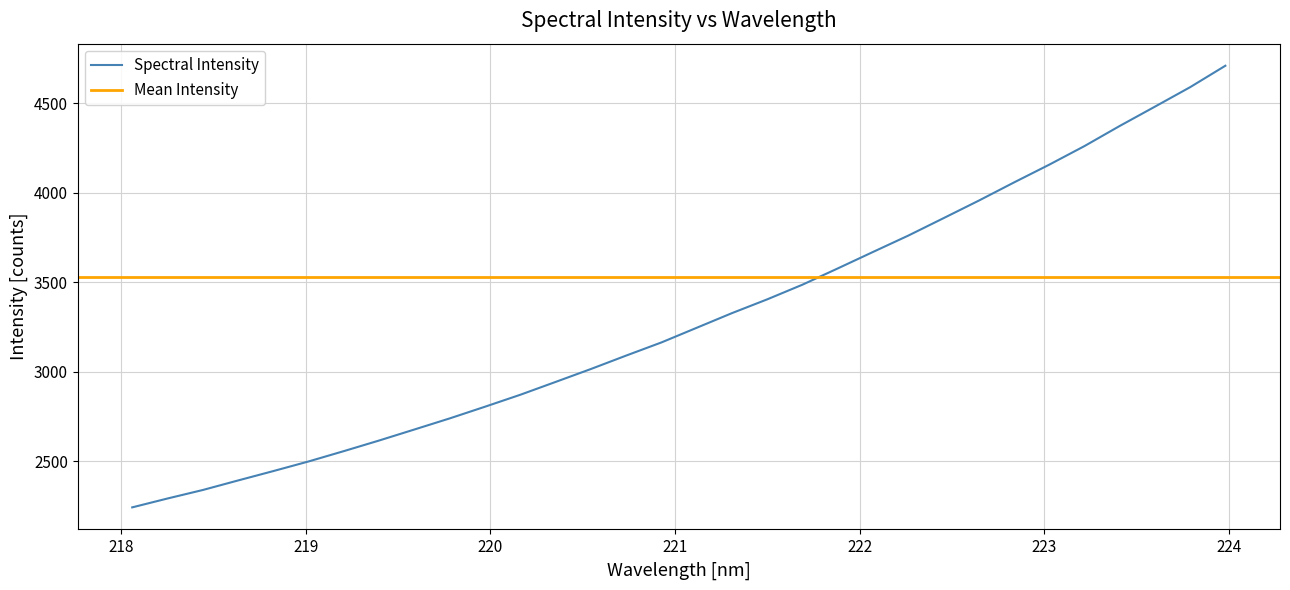

List the labels in order of value, largest first.

223.9802, 223.7895, 223.5987, 223.408, 223.2172, 223.0264, 222.8355, 222.6447, 222.4538, 222.263, 222.0721, 221.8812, 221.6902, 221.4993, 221.3083, 221.1174, 220.9264, 220.7354, 220.5444, 220.3533, 220.1623, 219.9712, 219.7801, 219.589, 219.3979, 219.2067, 219.0156, 218.8244, 218.6332, 218.442, 218.2508, 218.0596